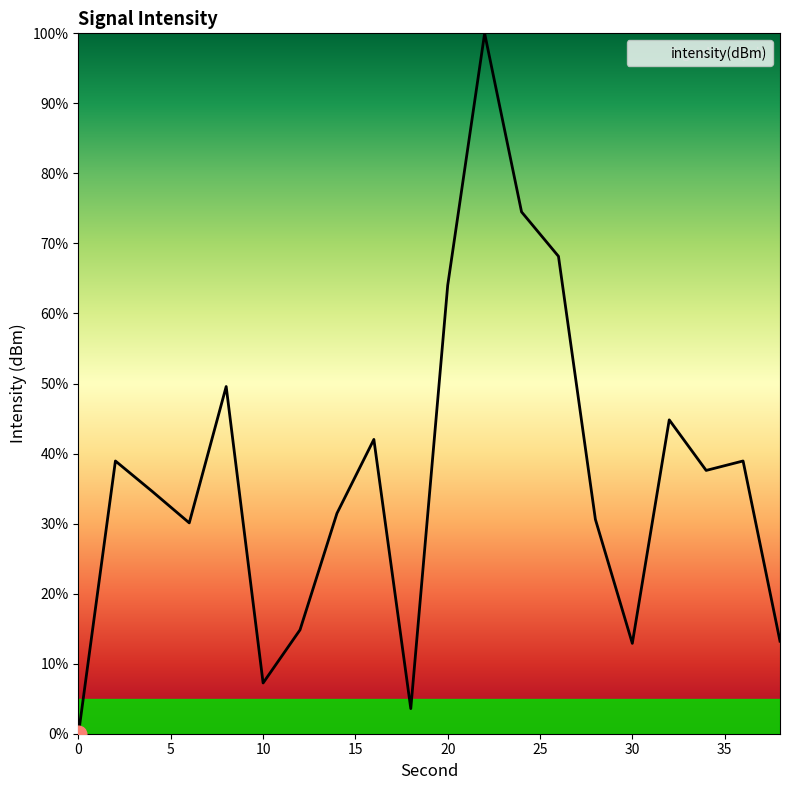

What is the greatest value displayed?

100.0